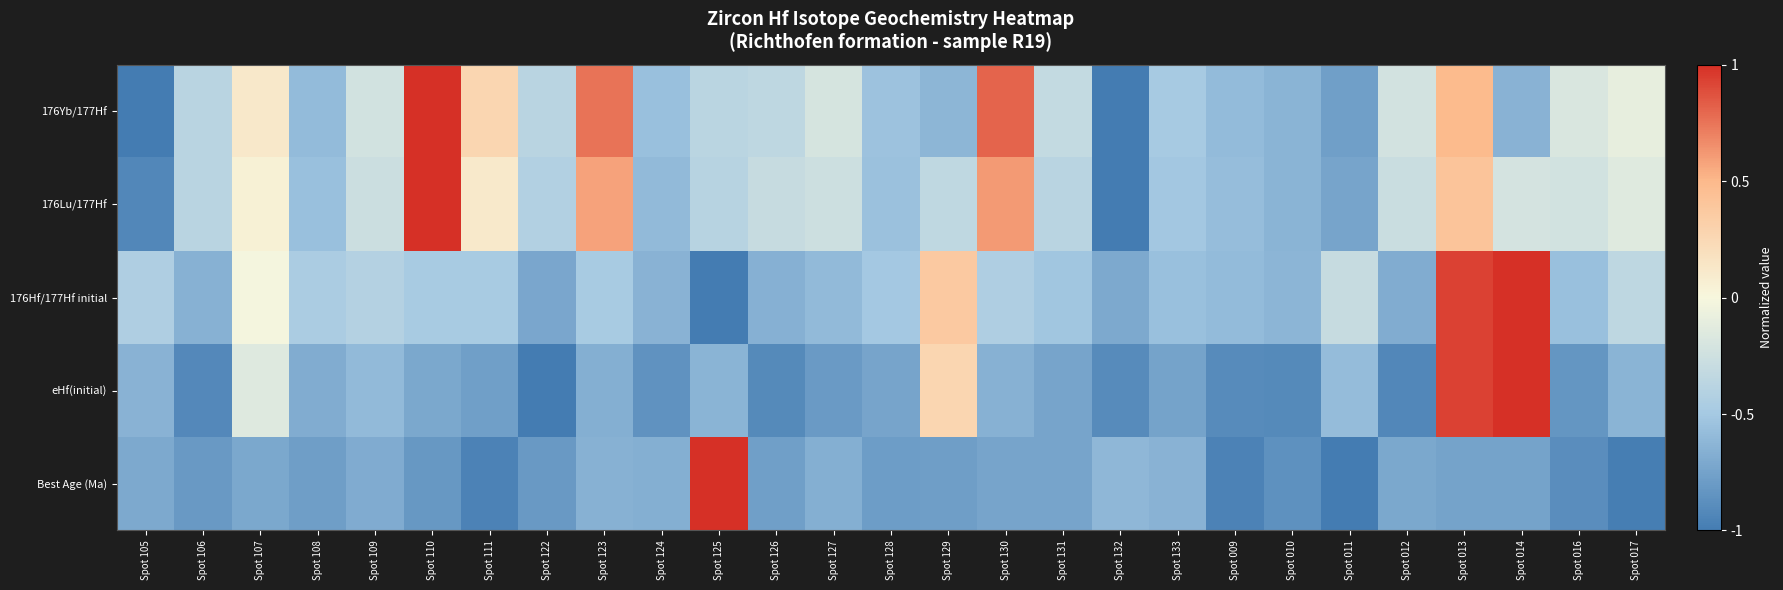

Which series has the widest spread of values?

Best Age (Ma)